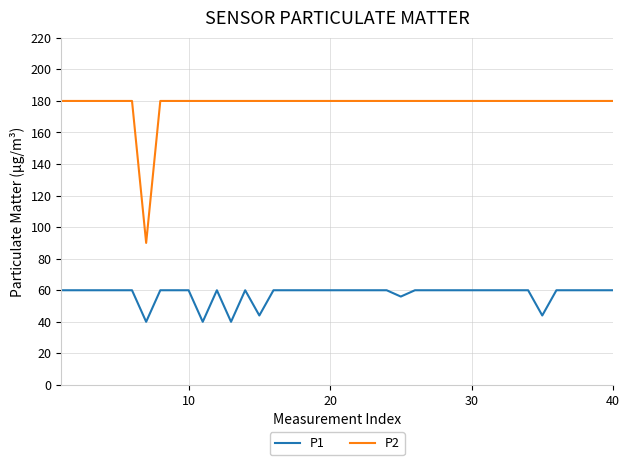

At how many categories does at least one series exceed 72?

40